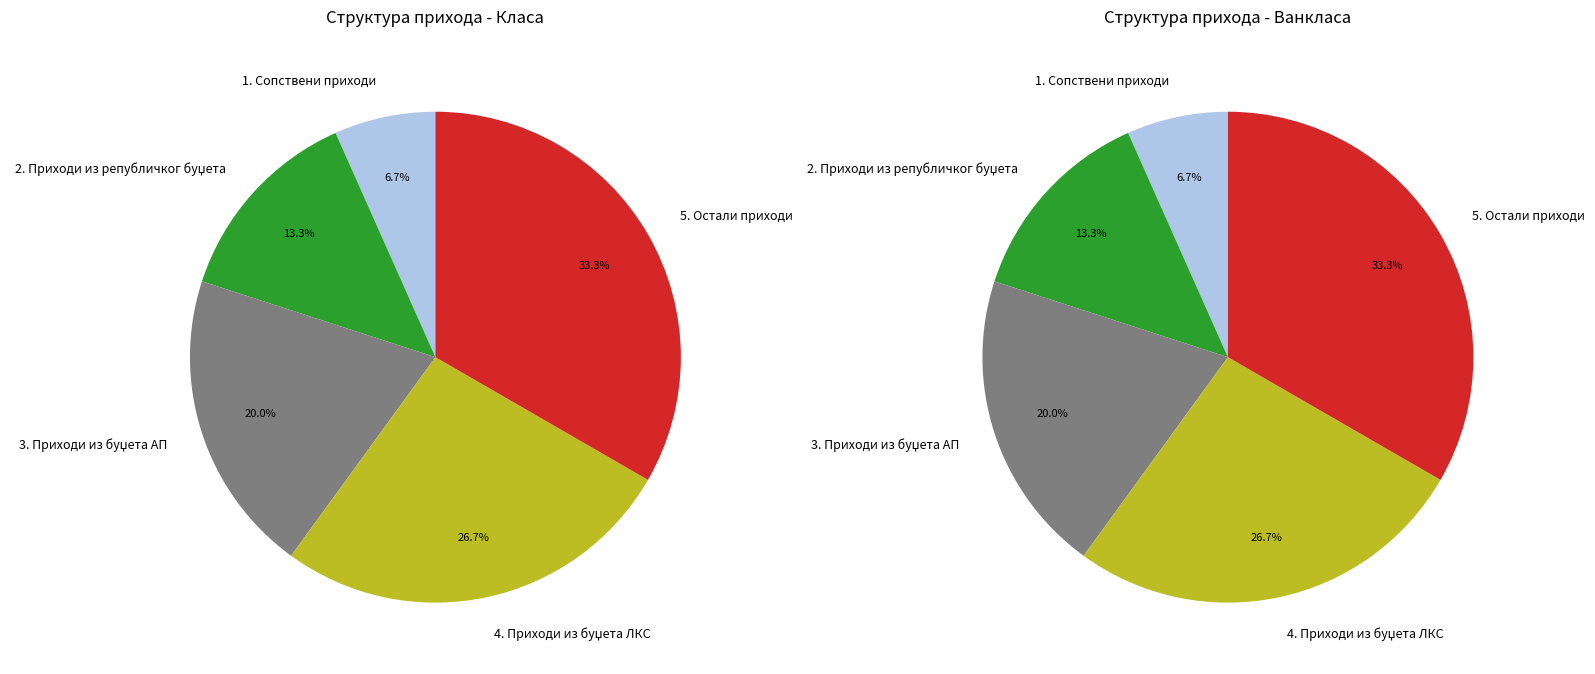

What is the total percentage of 3. Приходи из буџета АП and 2. Приходи из републичког буџета?

33.3%